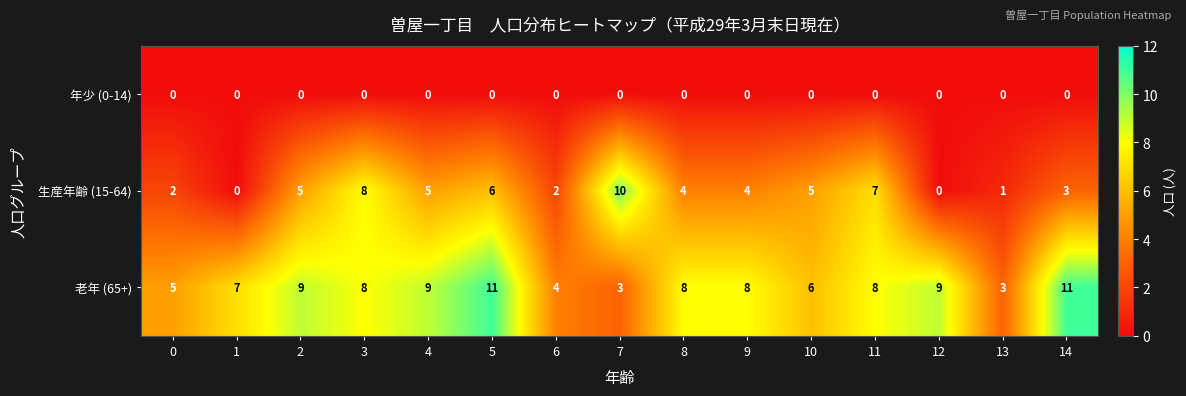

At which category is the sum across all series the highest?

5